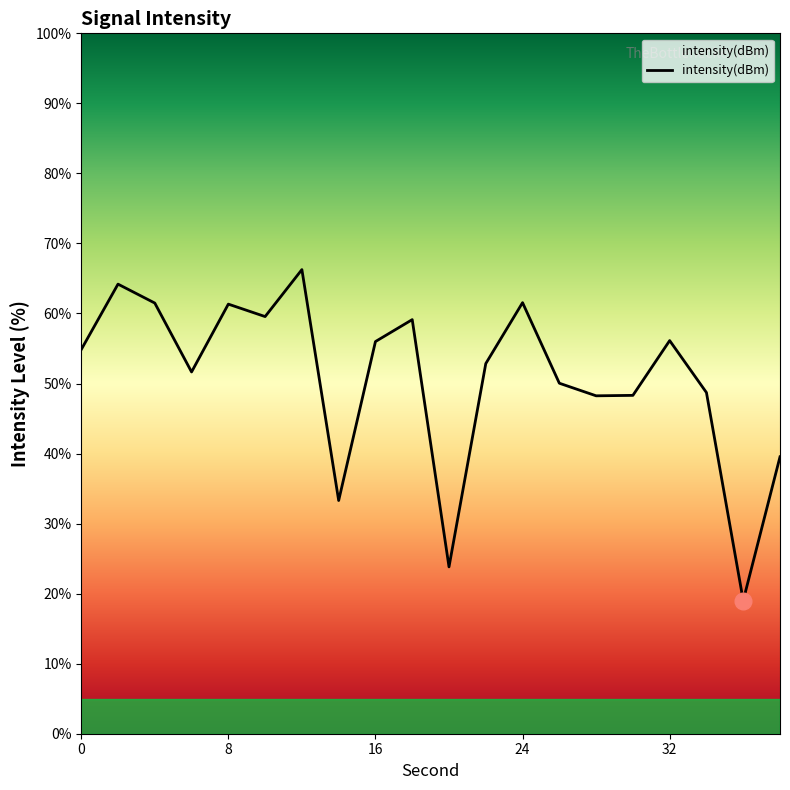

True or false: the data shows 56.1 at 32.

True